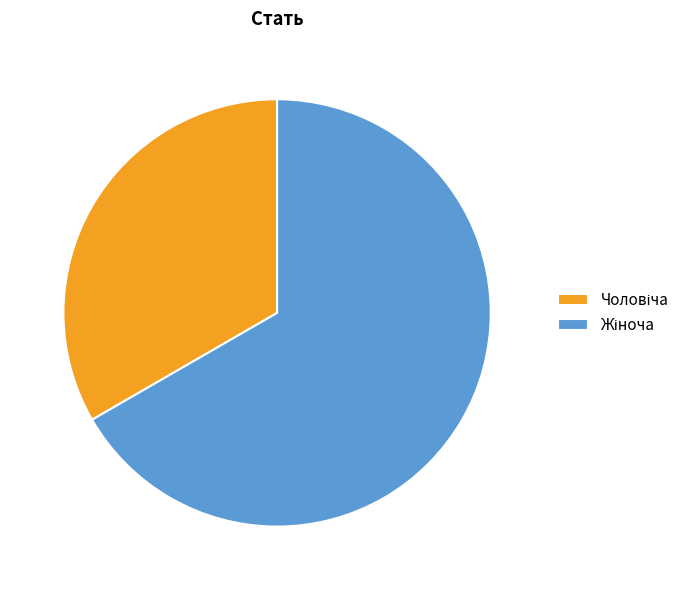

How many segments does this pie chart have?

2